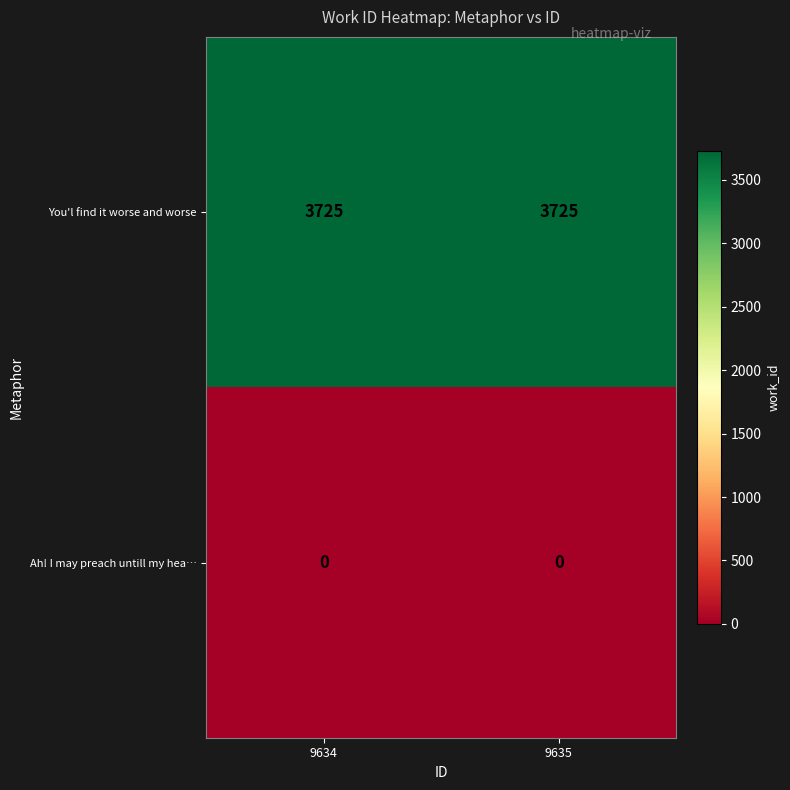

Reading left to right, extract all data points from this chart.

You'l find it worse and worse: 3725	3725
Ah! I may preach untill my hea…: 0	0